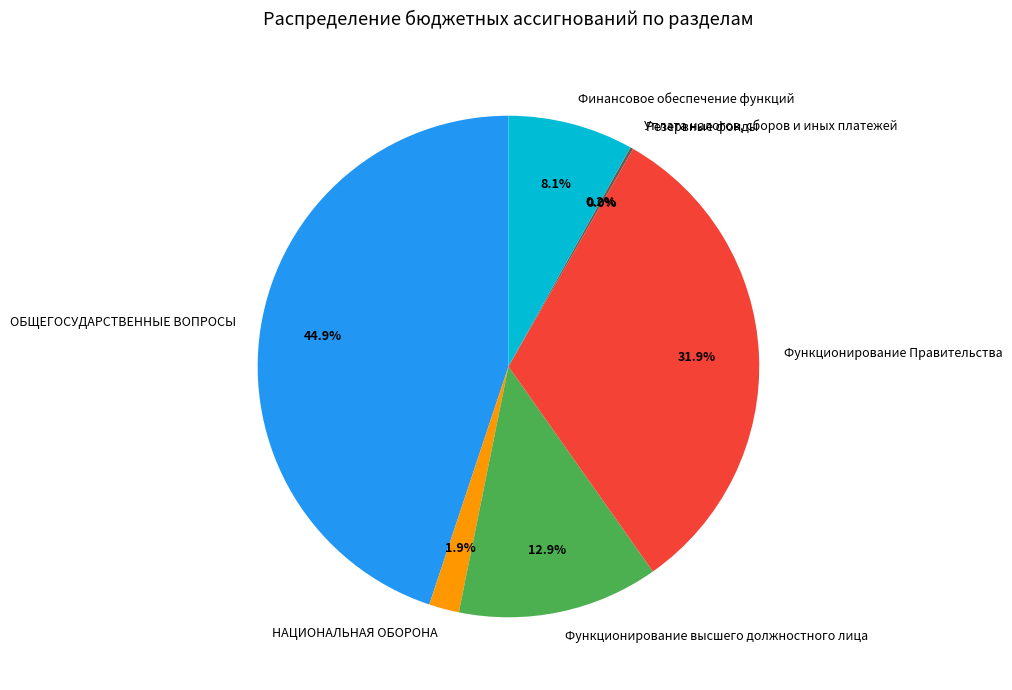

Approximately how many times larger is the value at Функционирование Правительства compared to ОБЩЕГОСУДАРСТВЕННЫЕ ВОПРОСЫ?

0.7